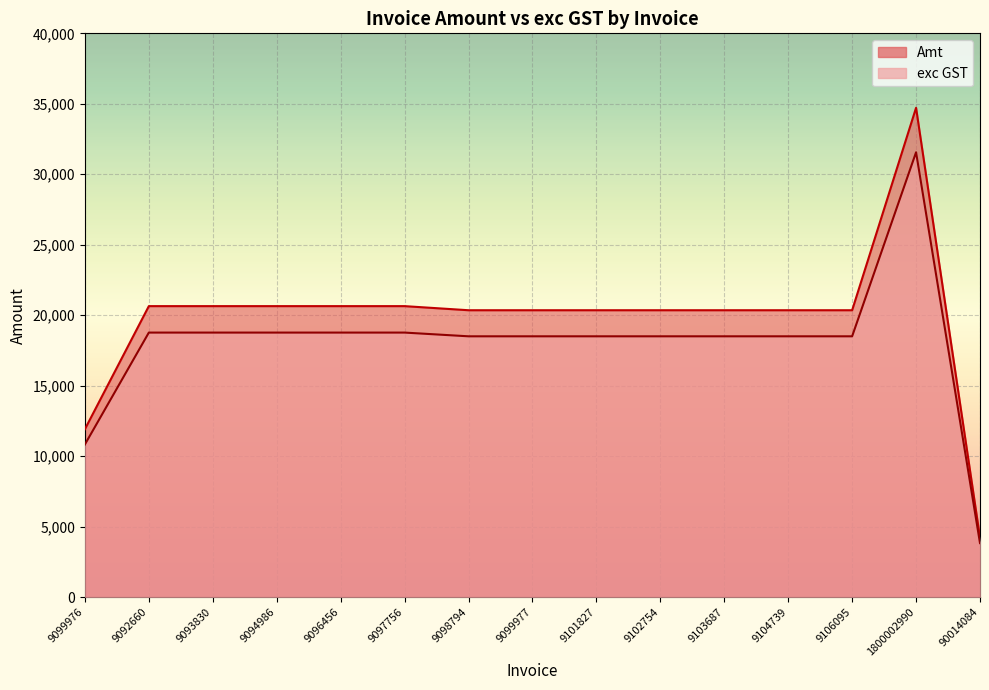

True or false: exc GST and Amt intersect in this chart.

False